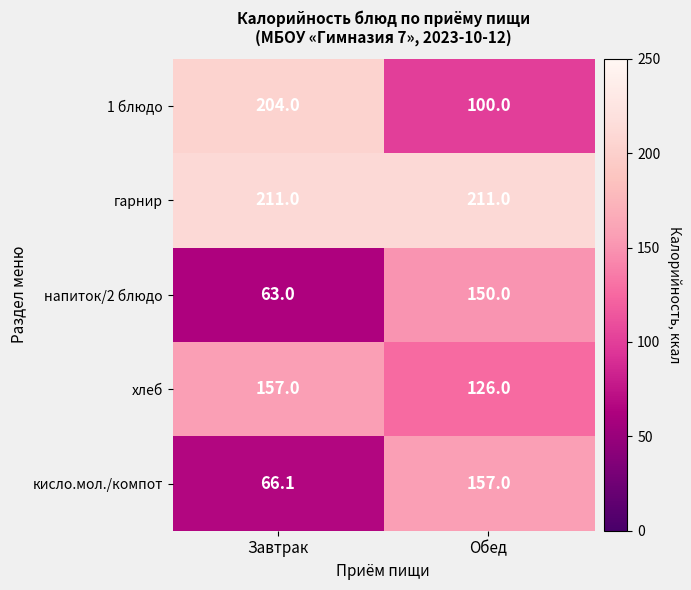

At which category does the chart reach its minimum across all series?

Завтрак